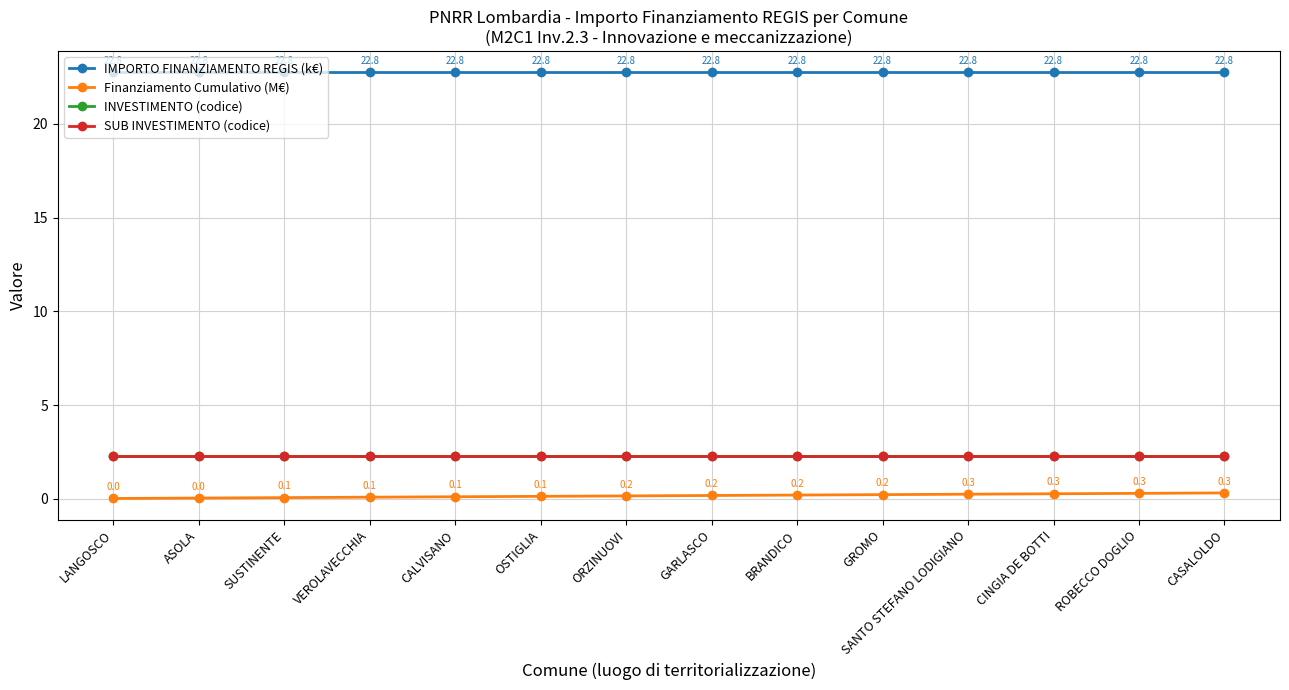

True or false: IMPORTO FINANZIAMENTO REGIS (k€) and INVESTIMENTO (codice) intersect in this chart.

False